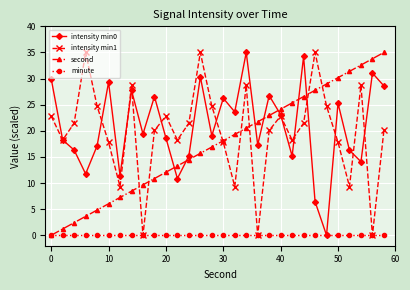

What is the value of the intensity min0 point at the 9th from the left?

19.4